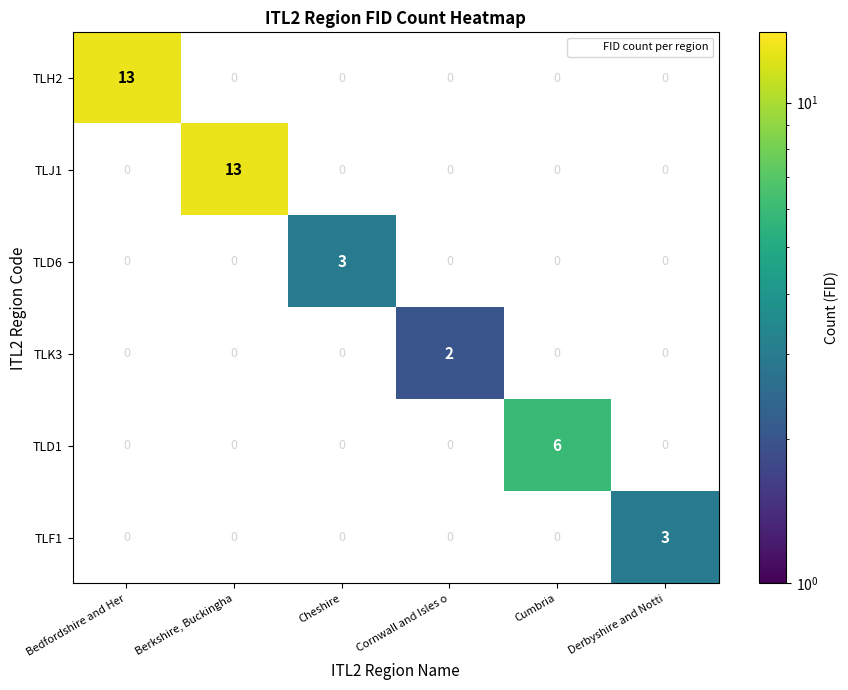

What is the difference between the highest and lowest values at Berkshire, Buckingha?

13